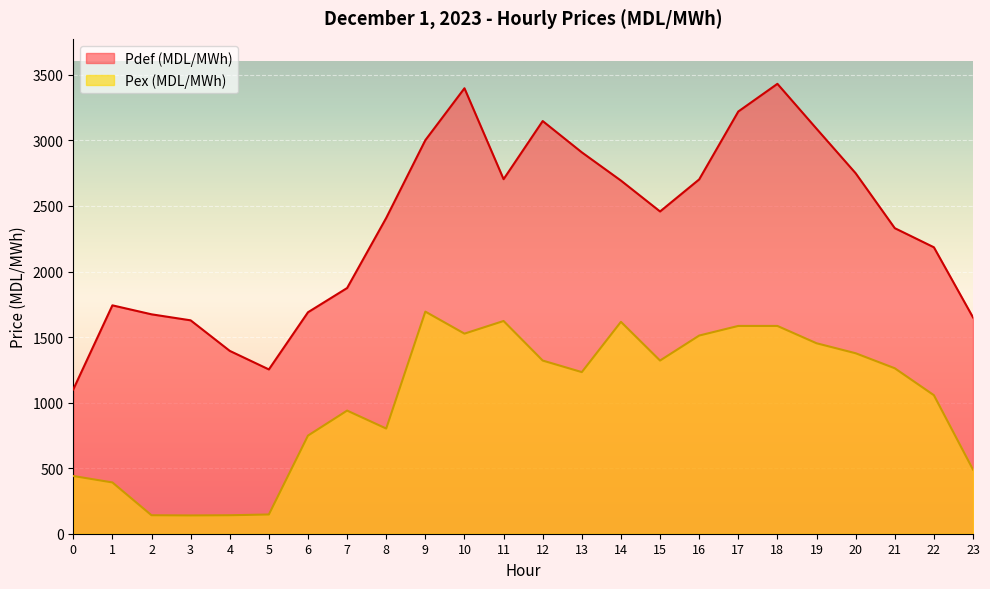

True or false: Pex (MDL/MWh) and Pdef (MDL/MWh) intersect in this chart.

False